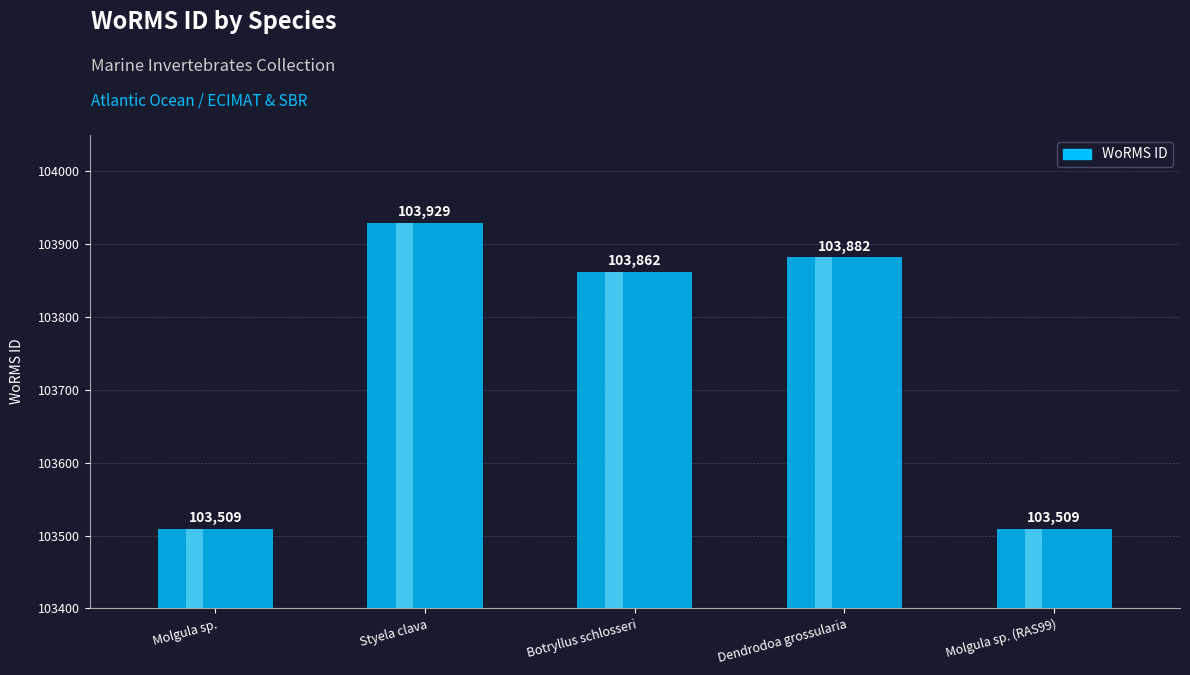

What is the difference between the maximum and second lowest values?

420